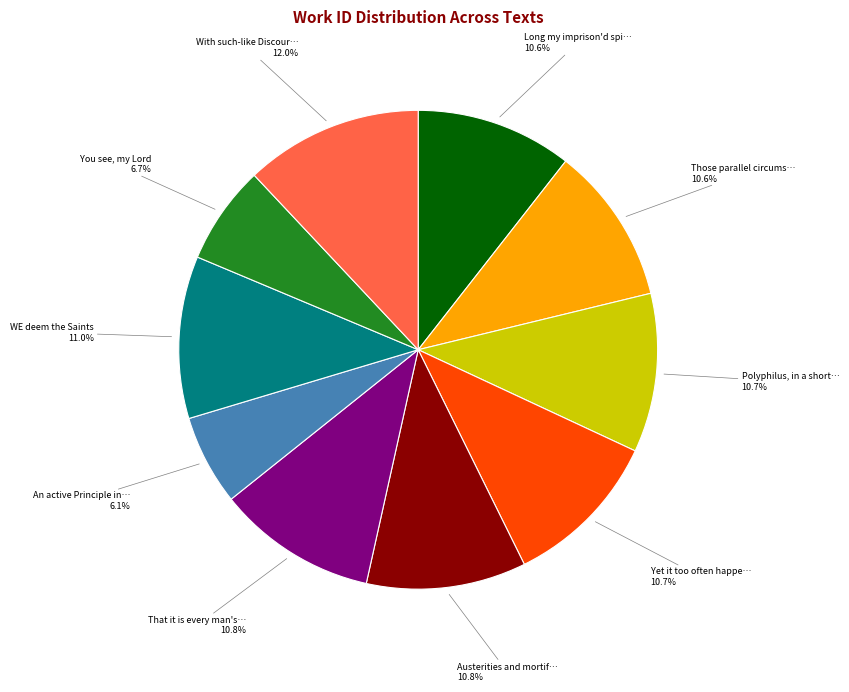

Is there any slice that represents more than half of the pie?

No